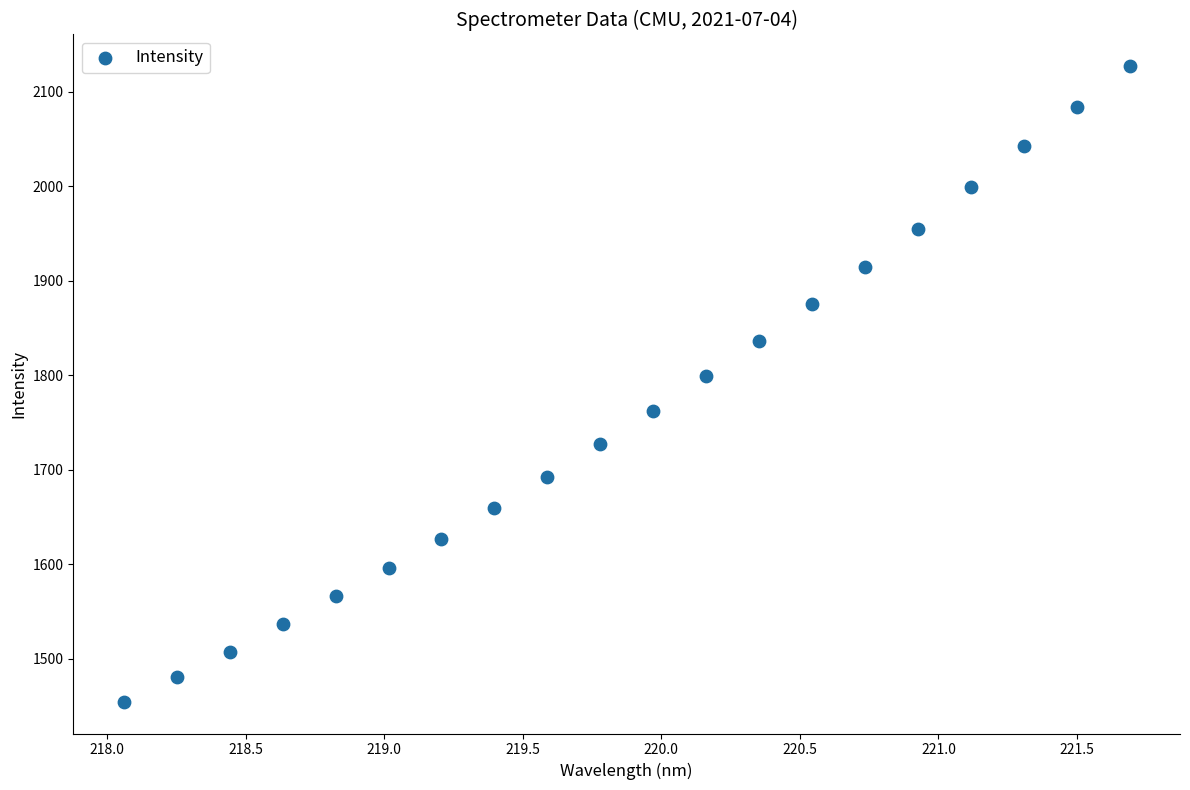

What Y value in the scatter plot is closest to 1790?

1798.9